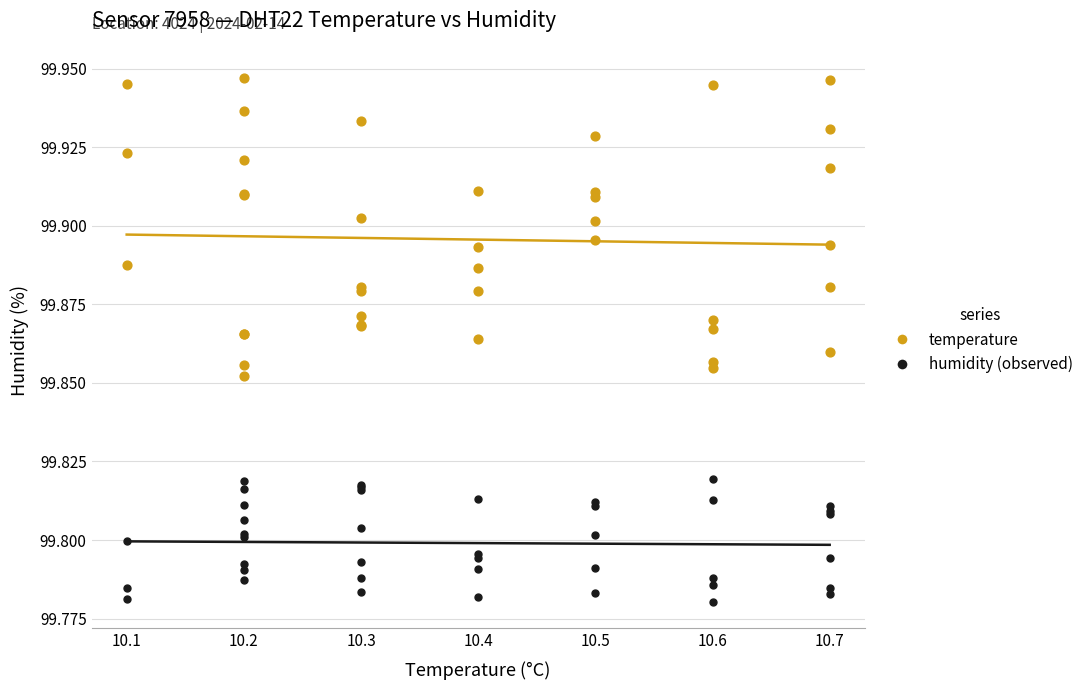

What is the X range (max minus min) for the scatter plot?

0.6